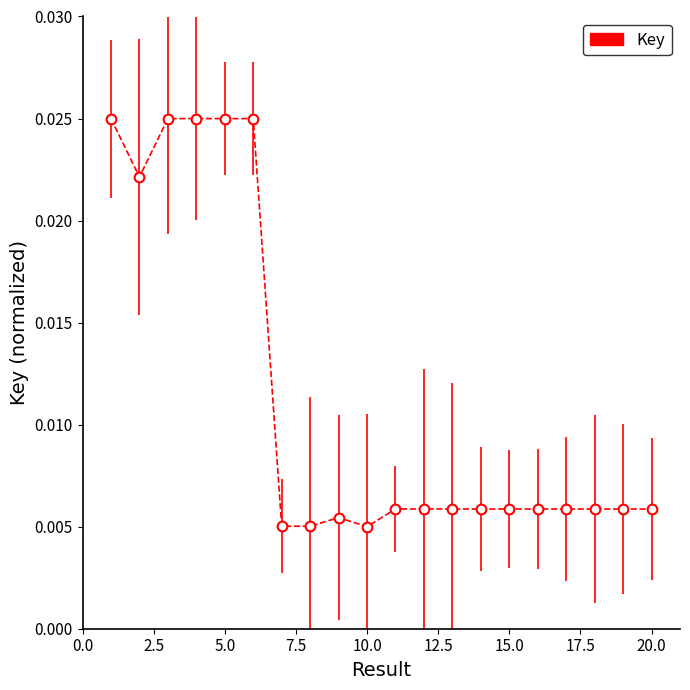

How many values are between 0 and 1?

20